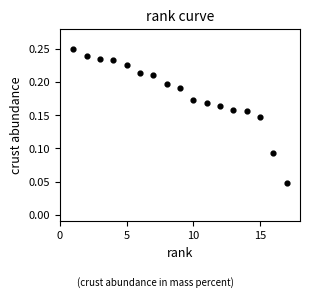

How many points are shown in the scatter plot?

17